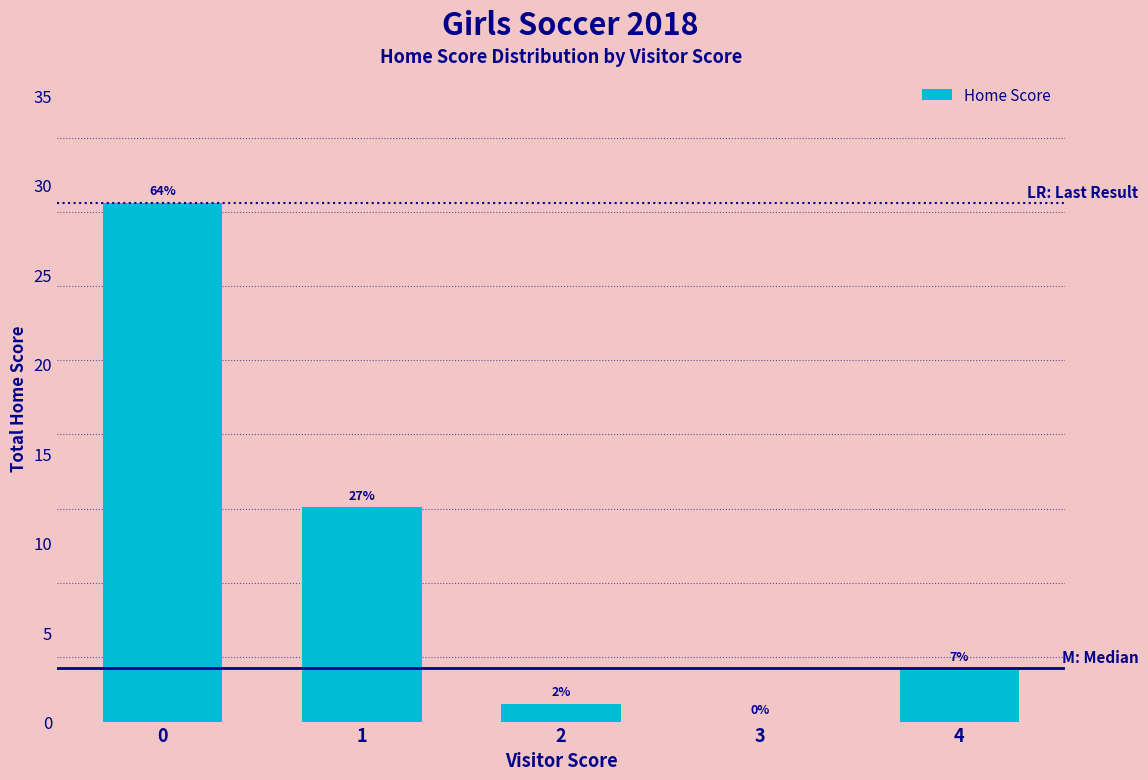

What is the sum of the values at 2 and 1?

13